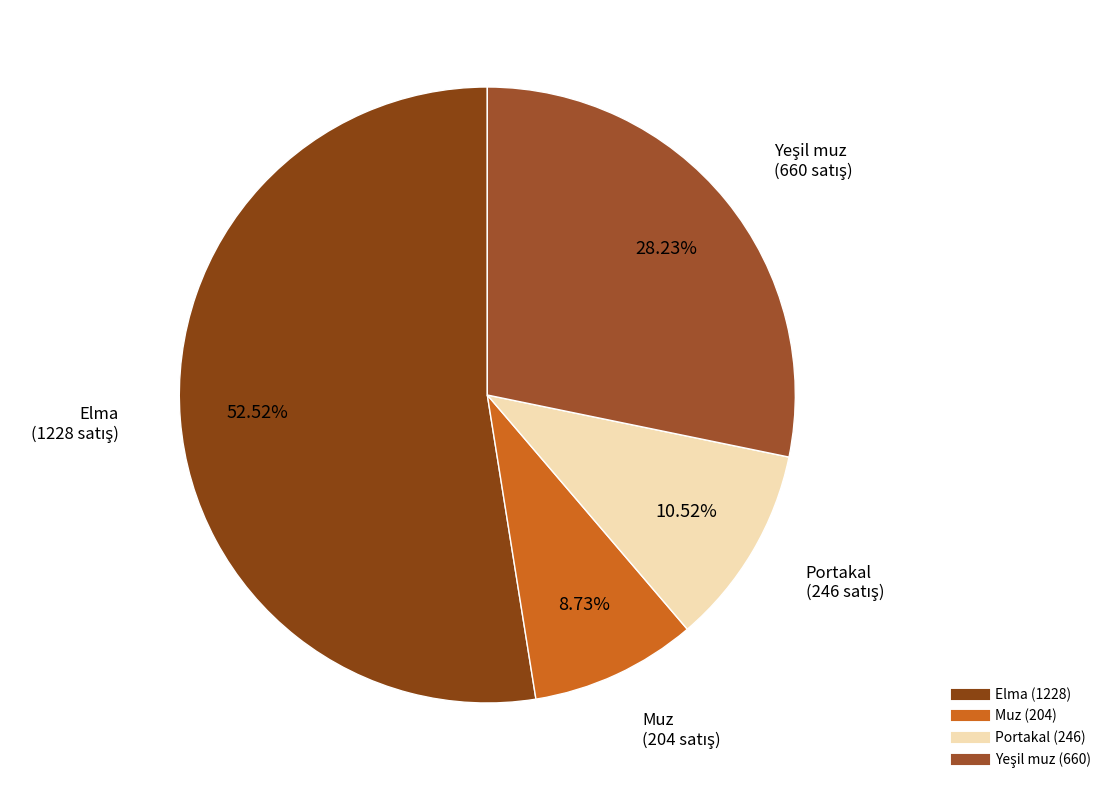

To the nearest percent, what is the difference between the Portakal and Muz slice percentages?

2%